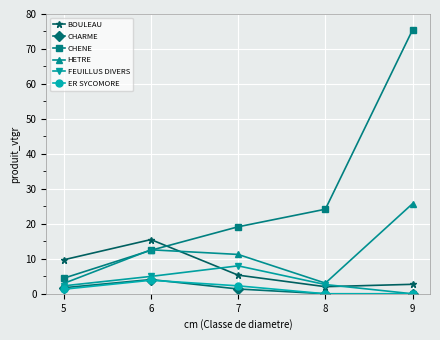

Is it true that CHARME equals 0.0 at 9?

True